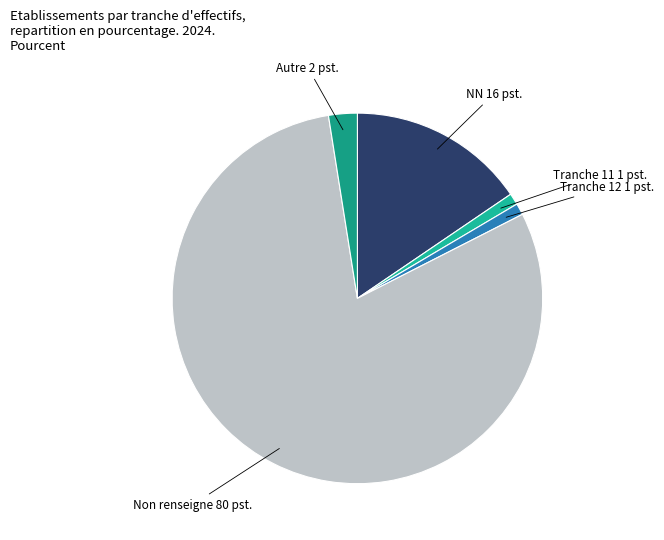

True or false: Tranche 11 accounts for 11% of the total.

False